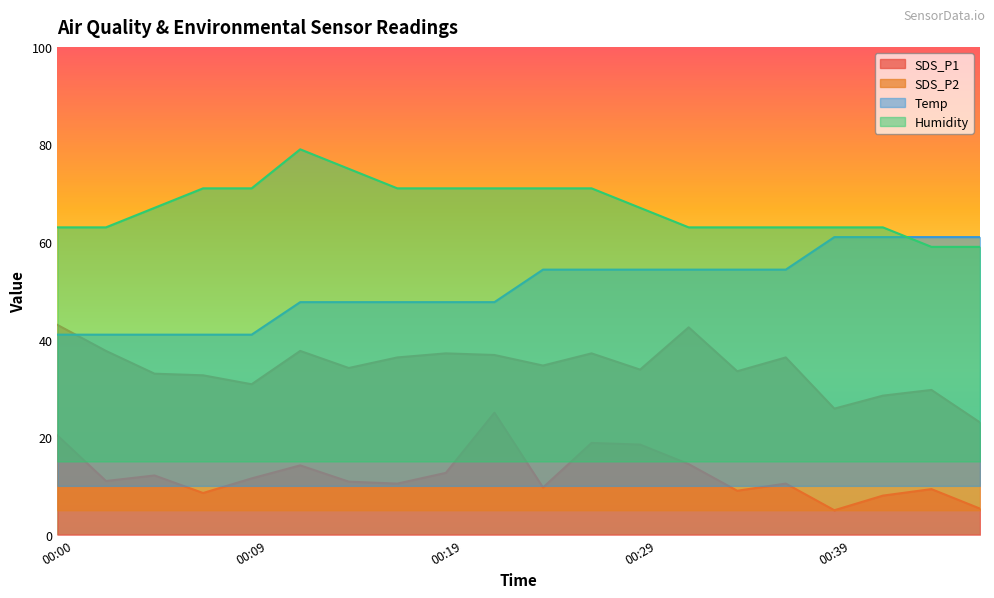

At which category does the chart reach its minimum across all series?

00:39